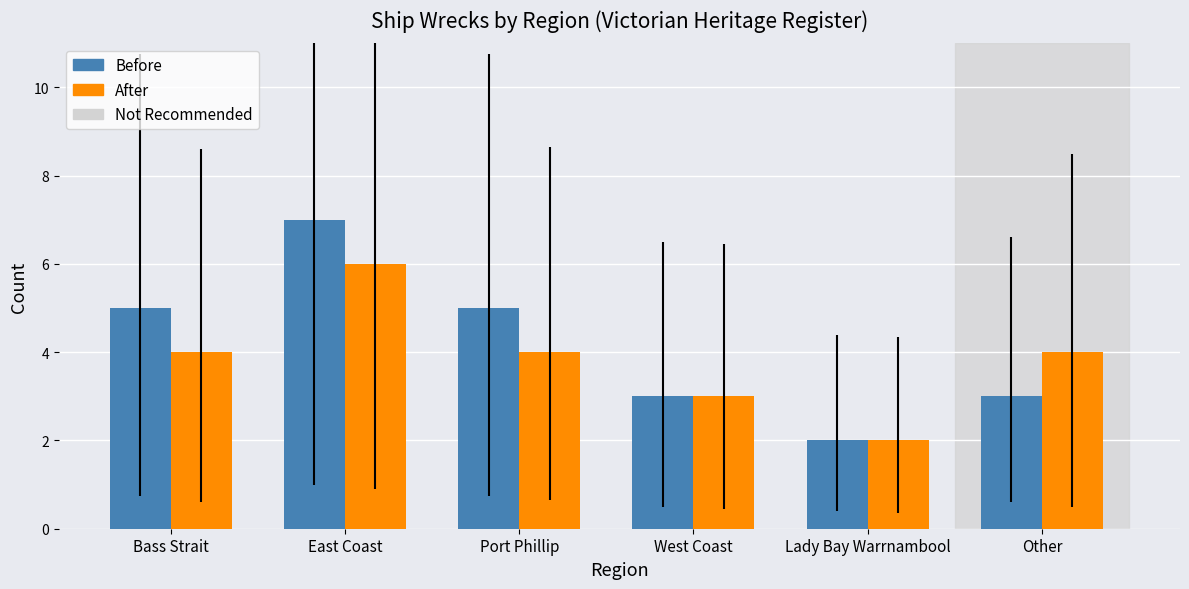

How many data points does each series have?

6